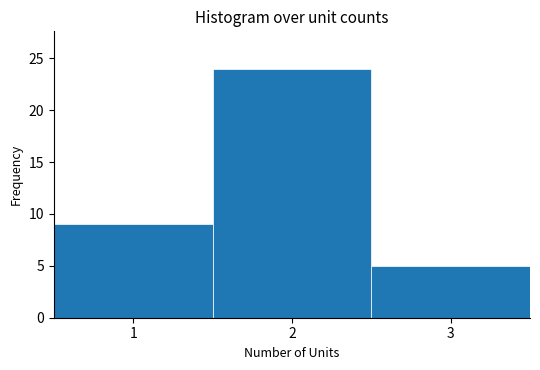

Reading left to right, transcribe this chart: for each bar, give the range it covers on the x-axis and its height. The values are not printed on the chart, so give them approximately, as read against the axis.

0.5 to 1.5: 9
1.5 to 2.5: 24
2.5 to 3.5: 5